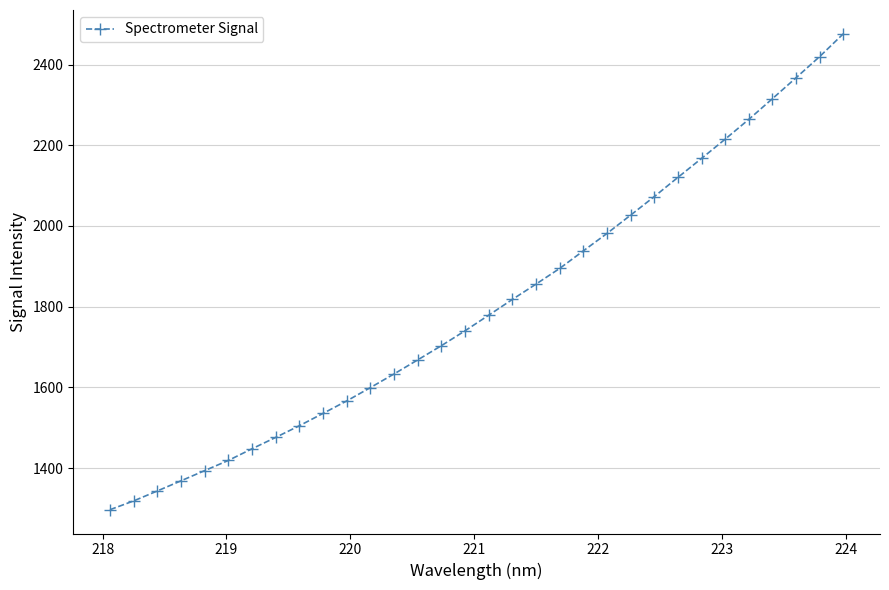

True or false: there are more than 2 points higher than both neighbors.

False